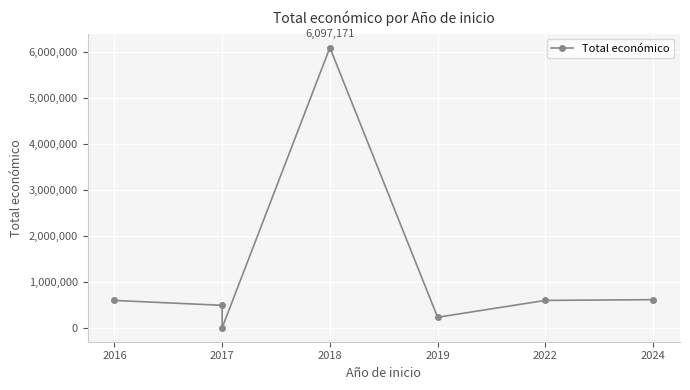

What is the greatest value displayed?

6097171